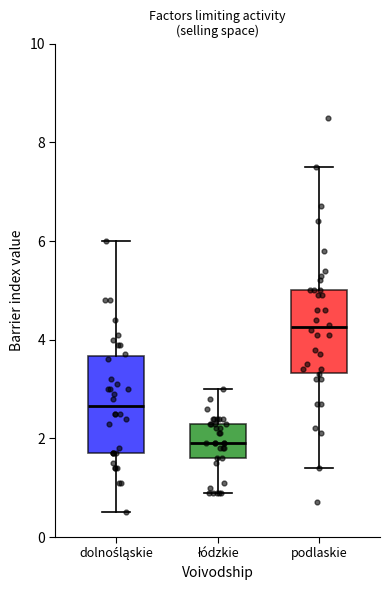

Reading left to right, transcribe this box plot: for each box, give where its median line is, the range the box spans, and where its two whiskers end, as read against the y-axis. The values are not printed on the chart, so give them approximately, as read against the axis.

dolnośląskie: median 2.6, box 1.8 to 3.6, whiskers 0.6 to 6.0
łódzkie: median 2.0, box 1.6 to 2.4, whiskers 1.0 to 3.0
podlaskie: median 4.2, box 3.4 to 5.0, whiskers 1.4 to 7.6